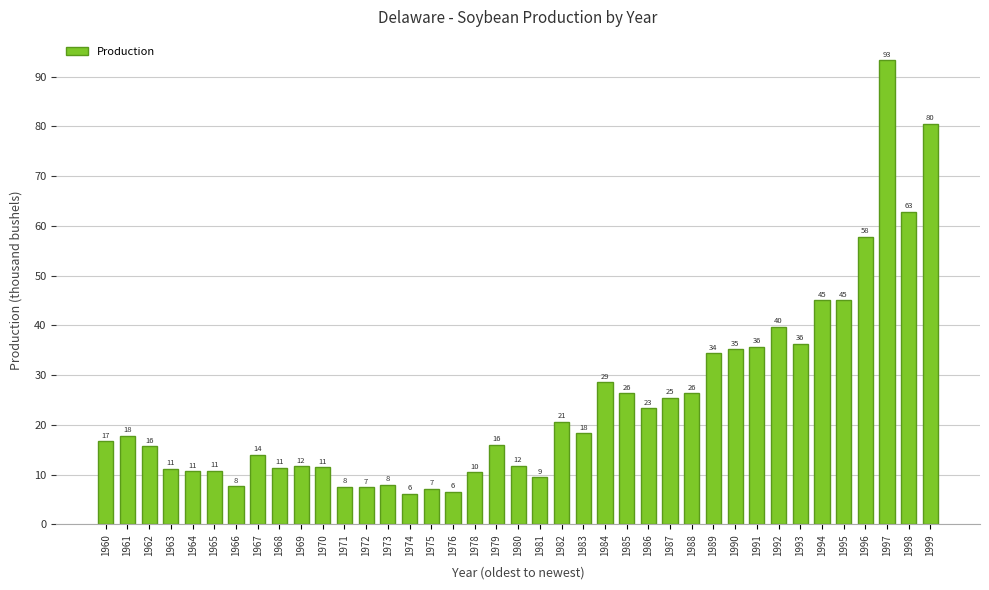

How many bars are there in total?

39